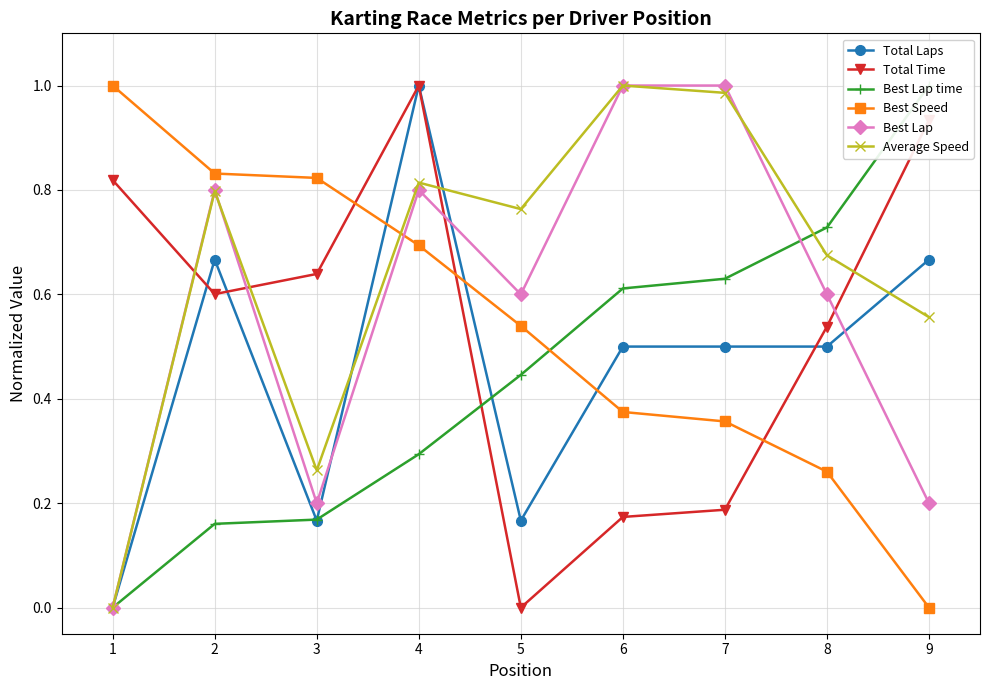

True or false: Best Lap has a value of 1.0 at 6.

True